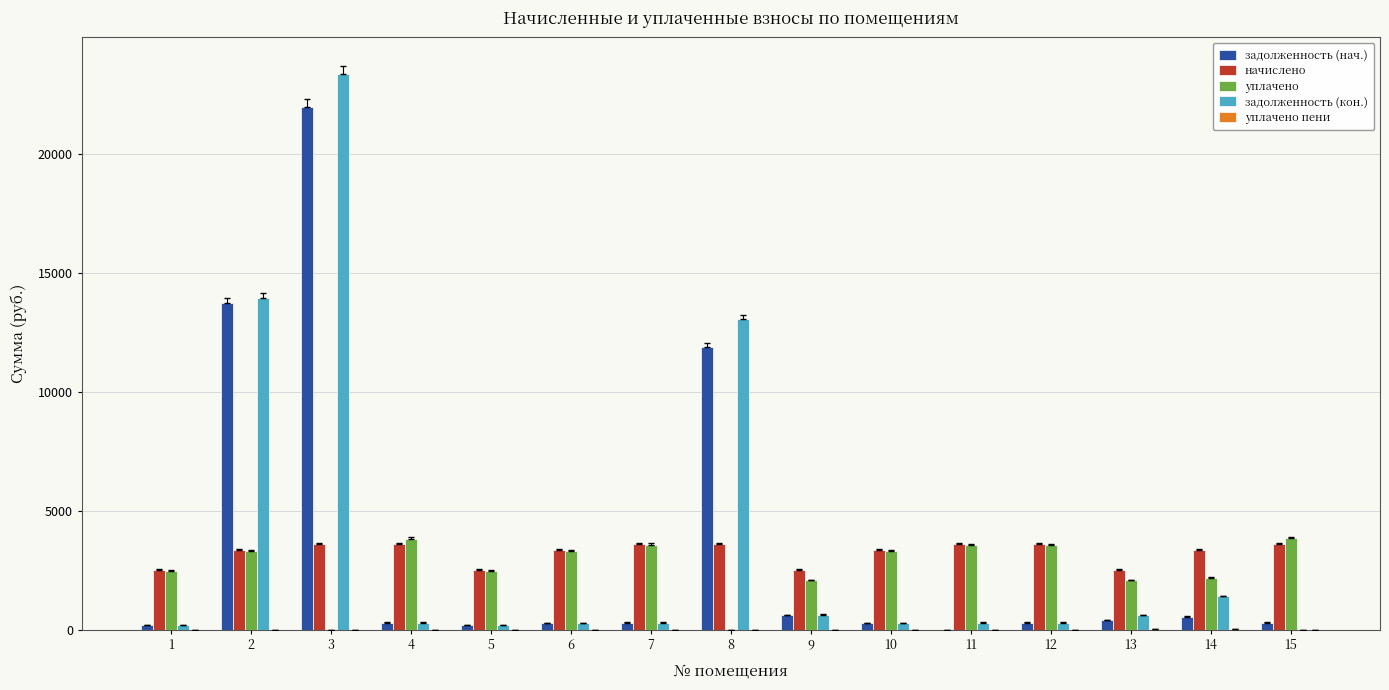

Are the bars horizontal?

No